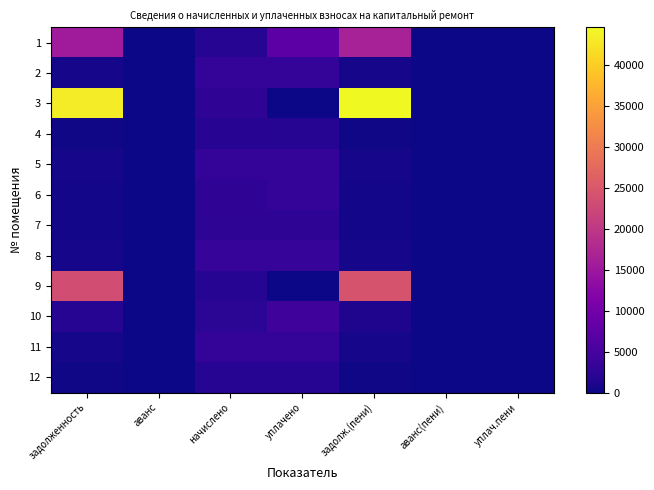

What is the spread (max minus min) of values at начислено?

1480.6